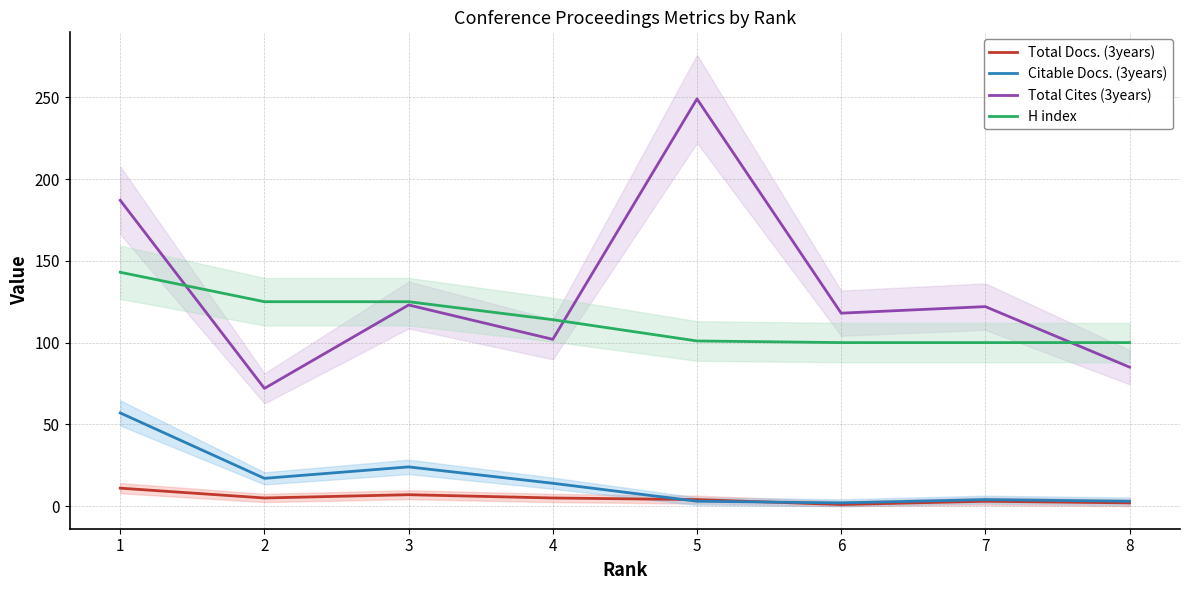

Rank the series by their maximum value, from lowest to highest.

Total Docs. (3years), Citable Docs. (3years), H index, Total Cites (3years)